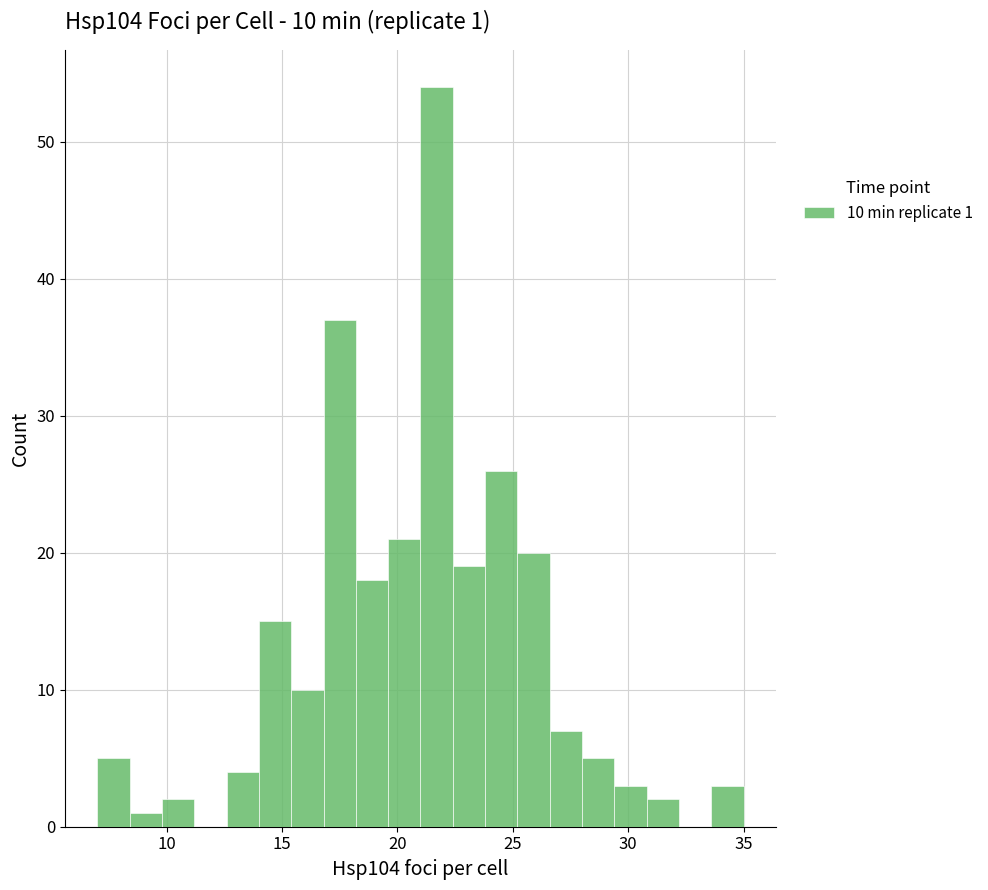

Around what value on the x-axis is the tallest bar? Give the approximate position of its centre, as read against the axis.

21.5